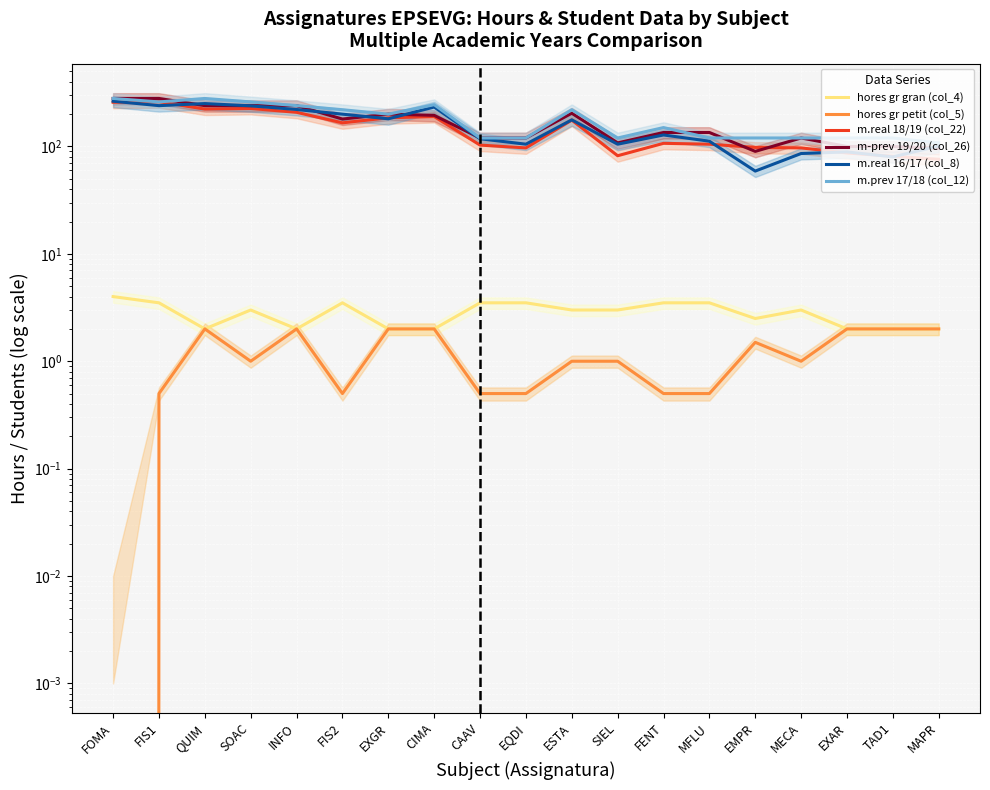

Reading left to right, what are all the values shown in this chart?

hores gr gran (col_4): 4.0	3.5	2.0	3.0	2.0	3.5	2.0	2.0	3.5	3.5	3.0	3.0	3.5	3.5	2.5	3.0	2.0	2.0	2.0
hores gr petit (col_5): 0.0	0.5	2.0	1.0	2.0	0.5	2.0	2.0	0.5	0.5	1.0	1.0	0.5	0.5	1.5	1.0	2.0	2.0	2.0
m.real 18/19 (col_22): 258.0	261.0	223.0	226.0	208.0	166.0	185.0	190.0	103.0	97.0	176.0	82.0	107.0	105.0	98.0	97.0	87.0	81.0	76.0
m-prev 19/20 (col_26): 280.0	280.0	240.0	240.0	240.0	180.0	200.0	195.0	120.0	120.0	204.0	108.0	135.0	135.0	90.0	120.0	100.0	100.0	96.0
m.real 16/17 (col_8): 264.0	240.0	251.0	239.0	221.0	200.0	181.0	233.0	118.0	105.0	177.0	105.0	128.0	112.0	59.0	86.0	89.0	80.0	101.0
m.prev 17/18 (col_12): 280.0	260.0	280.0	260.0	240.0	220.0	200.0	245.0	120.0	120.0	220.0	120.0	150.0	120.0	120.0	120.0	120.0	120.0	108.0